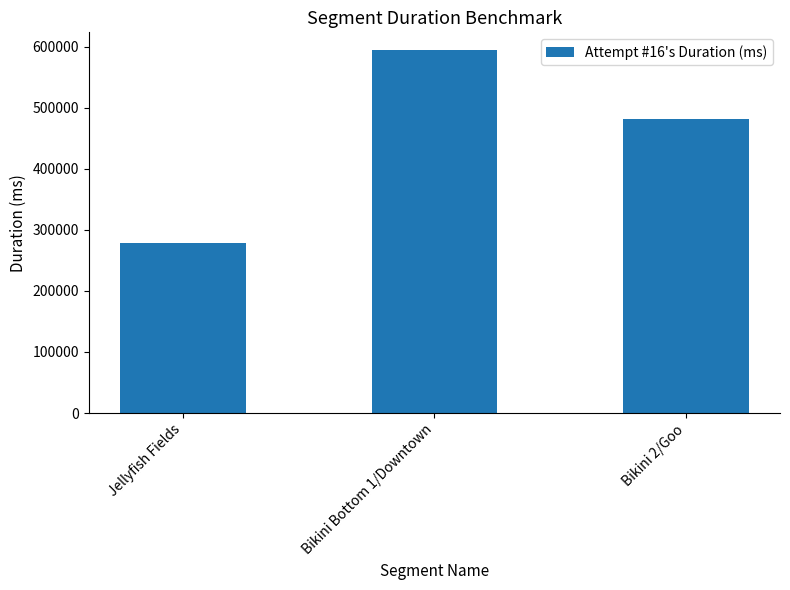

How many bars are there in total?

3